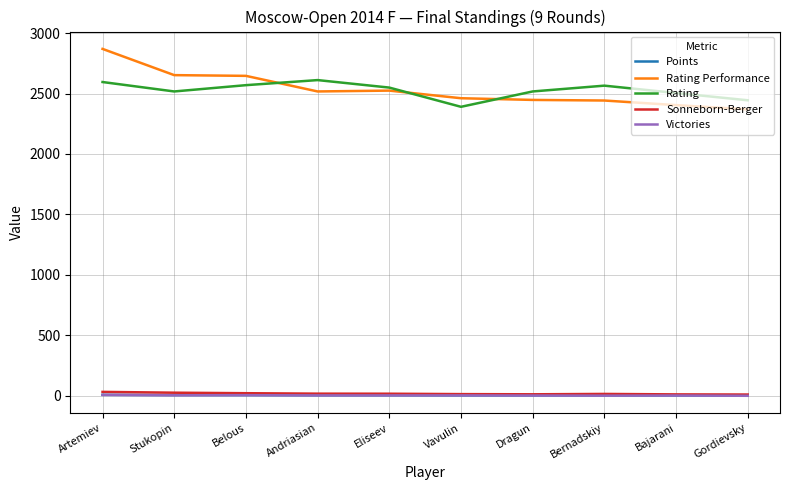

Which label corresponds to the largest value in the chart?

Artemiev